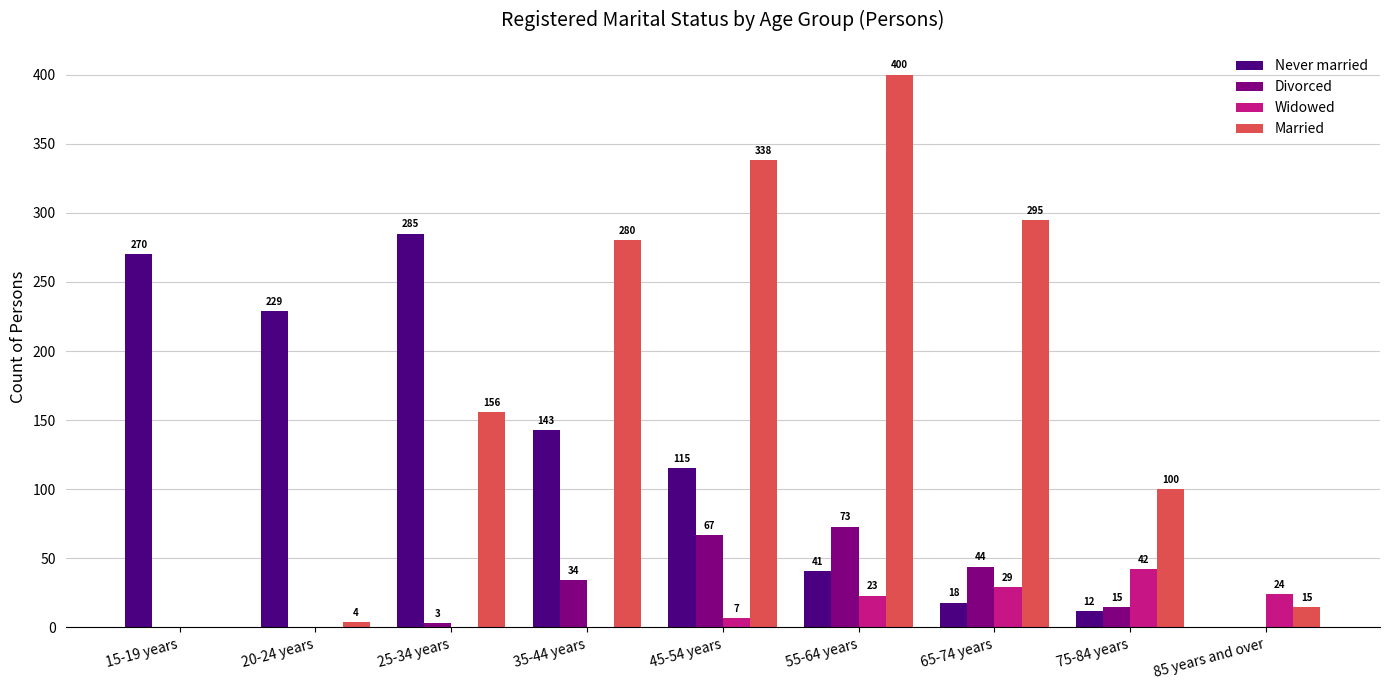

What is the sum of the Widowed values at 25-34 years and 45-54 years?

7